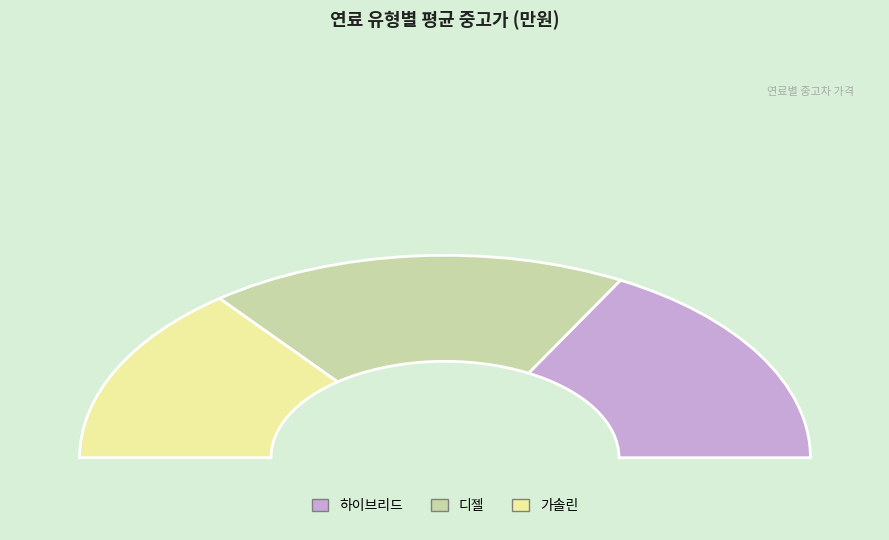

Approximately how many times larger is the value at 가솔린 compared to 디젤?

0.8